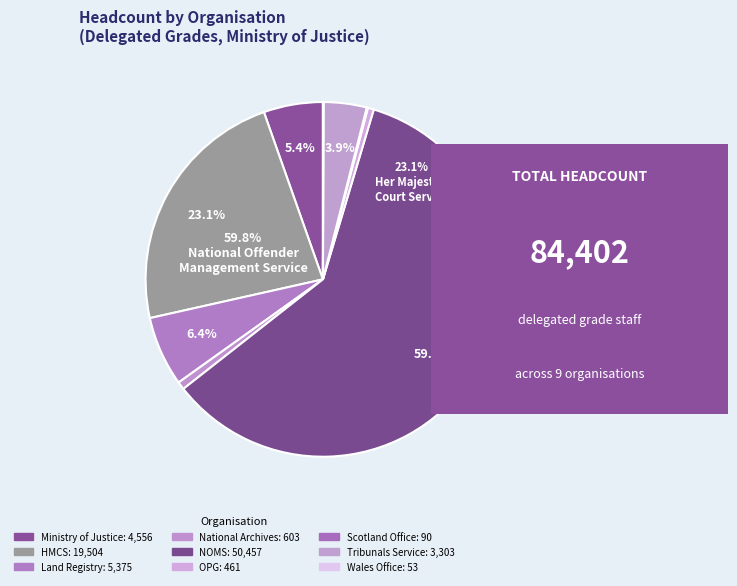

Which category has the smallest portion of the pie?

Wales Office